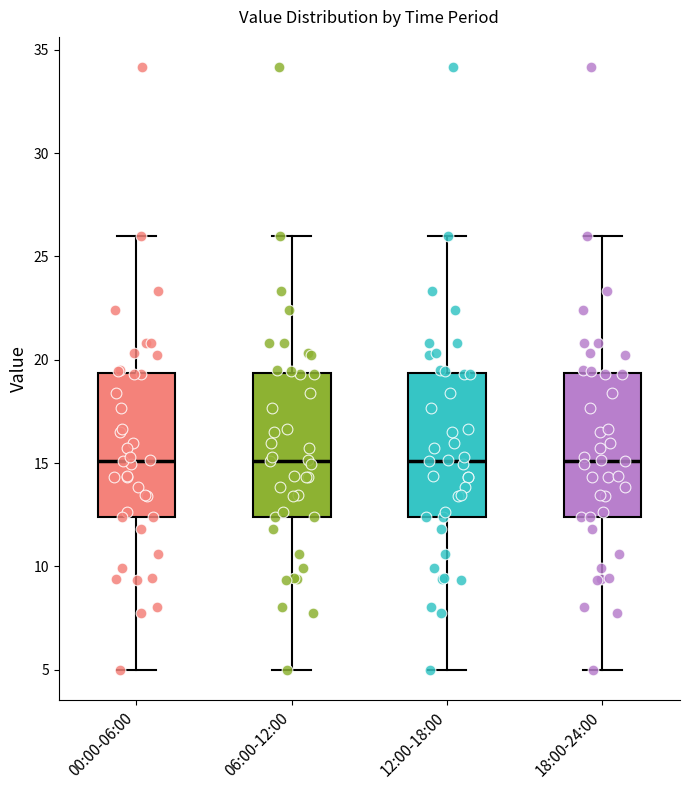

Reading left to right, read every box against the y-axis: the position of its median line, the range the box covers, and the ends of its whiskers. The values are not printed on the chart, so give them approximately, as read against the axis.

00:00-06:00: median 15.0, box 12.5 to 19.5, whiskers 5.0 to 26.0
06:00-12:00: median 15.0, box 12.5 to 19.5, whiskers 5.0 to 26.0
12:00-18:00: median 15.0, box 12.5 to 19.5, whiskers 5.0 to 26.0
18:00-24:00: median 15.0, box 12.5 to 19.5, whiskers 5.0 to 26.0